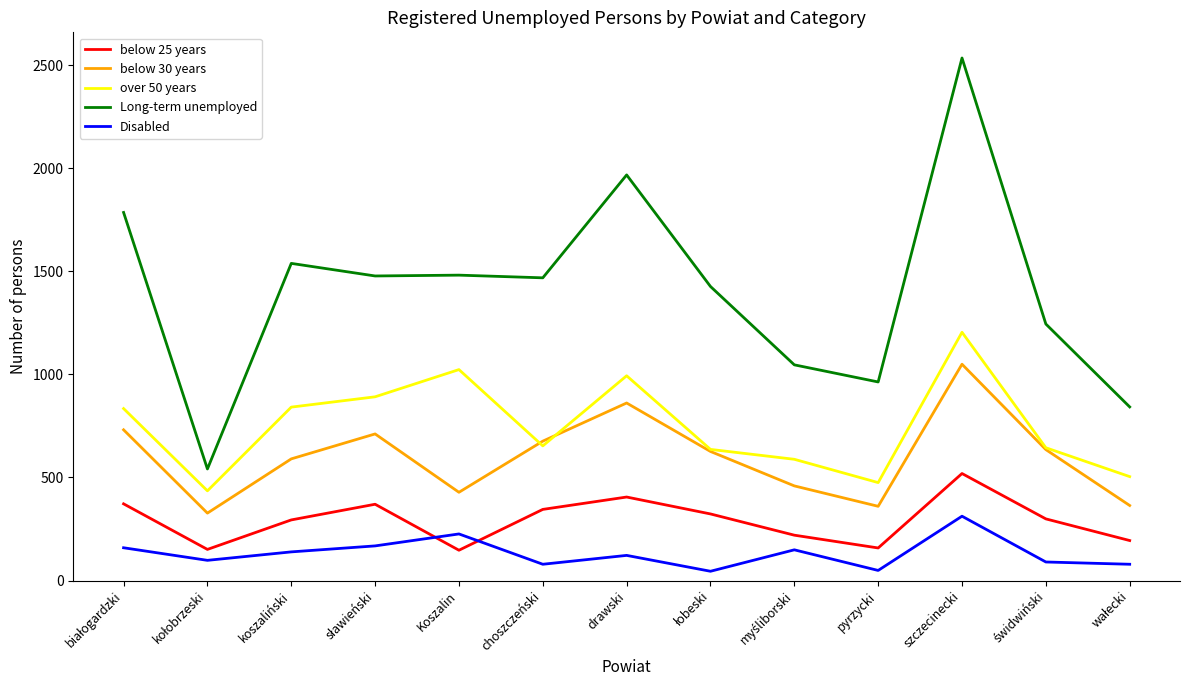

What is the total value across all series at szczecinecki?

5618